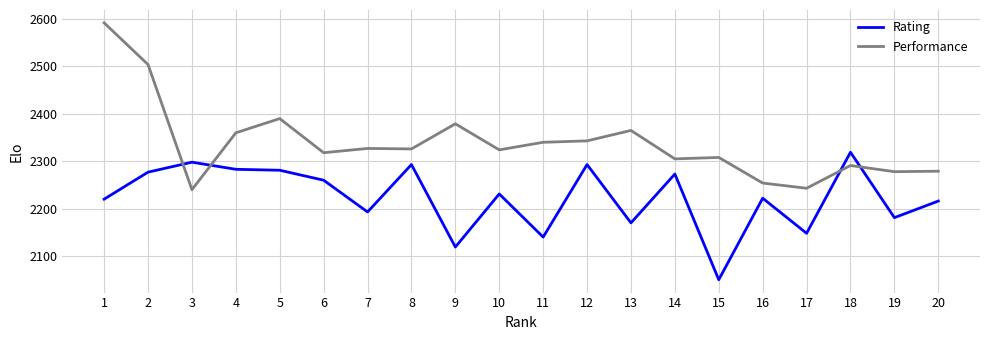

List the series in order of their peak value, highest first.

Performance, Rating